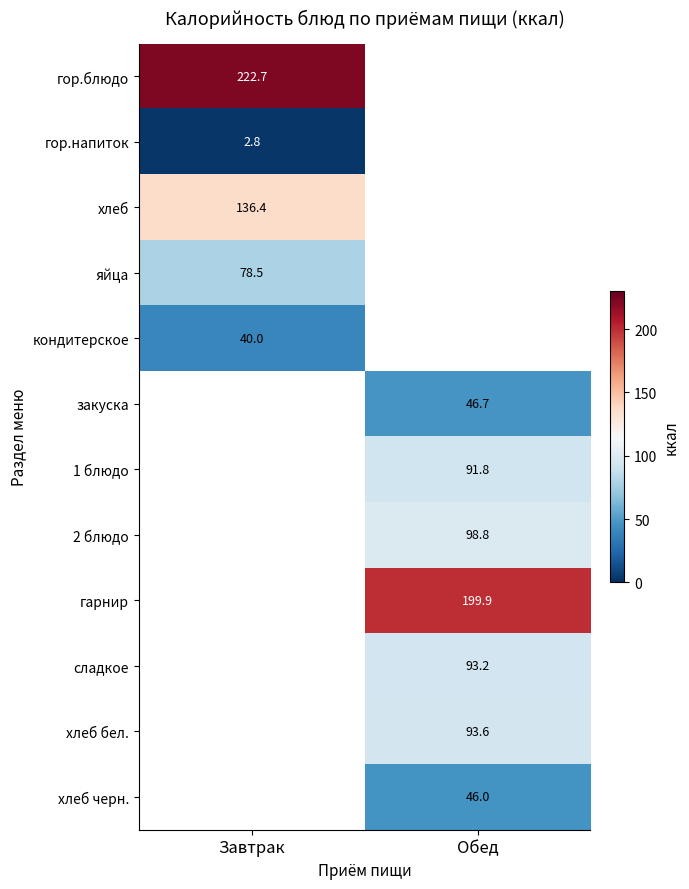

How many categories are shown in the chart?

2